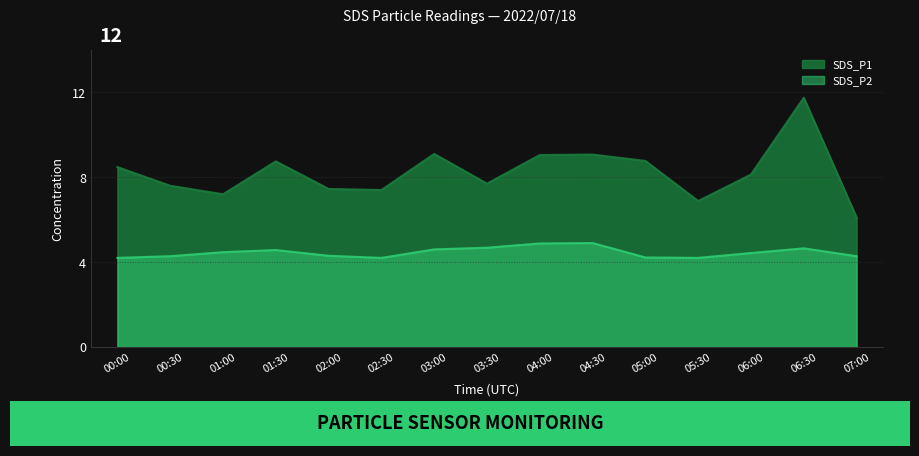

True or false: SDS_P2 has more than 0 points higher than both neighbors.

True